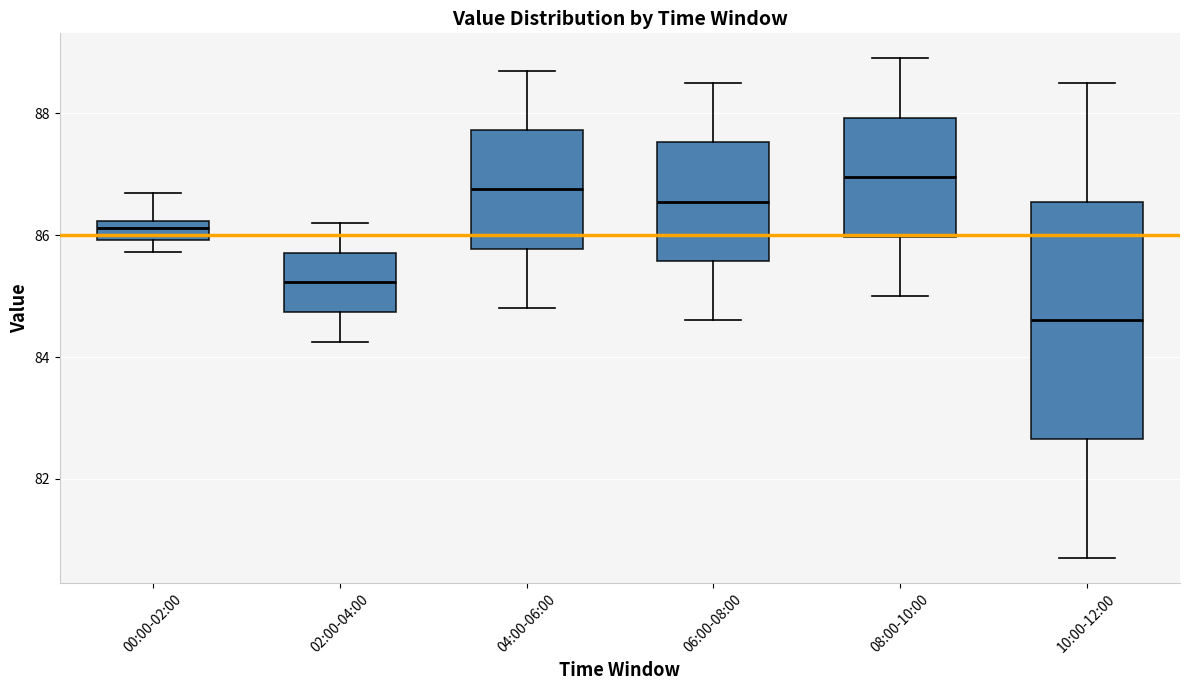

Reading left to right, transcribe this box plot: for each box, give where its median line is, the range the box spans, and where its two whiskers end, as read against the y-axis. The values are not printed on the chart, so give them approximately, as read against the axis.

00:00-02:00: median 86.2 (inside the box), box 86.0 to 86.2, whiskers 85.8 to 86.6
02:00-04:00: median 85.2, box 84.8 to 85.8, whiskers 84.2 to 86.2
04:00-06:00: median 86.8, box 85.8 to 87.8, whiskers 84.8 to 88.8
06:00-08:00: median 86.6, box 85.6 to 87.6, whiskers 84.6 to 88.6
08:00-10:00: median 87.0, box 86.0 to 88.0, whiskers 85.0 to 89.0
10:00-12:00: median 84.6, box 82.6 to 86.6, whiskers 80.8 to 88.6